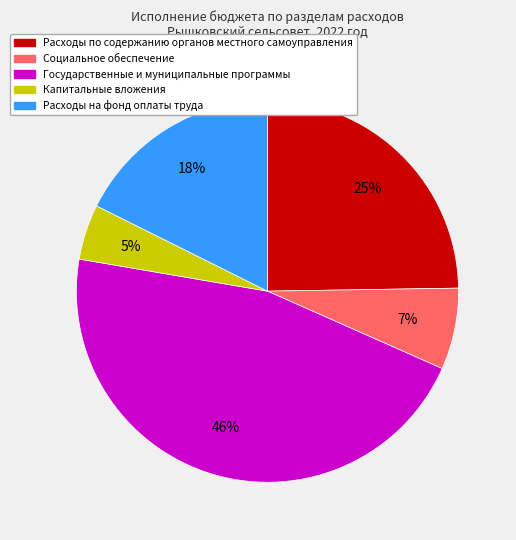

Between Расходы по содержанию органов местного самоуправления and Государственные и муниципальные программы, which is larger?

Государственные и муниципальные программы